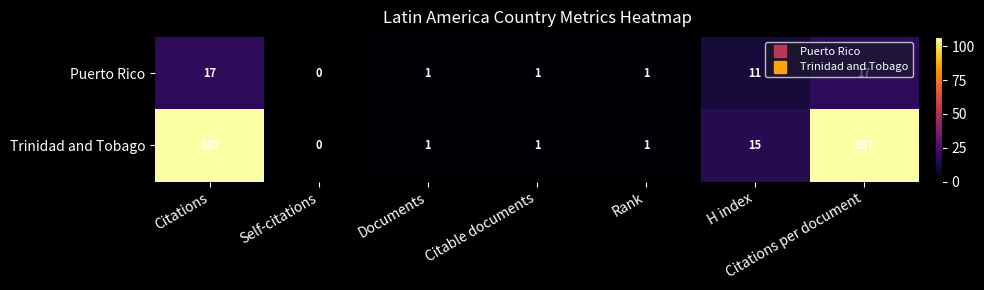

Where is Puerto Rico nearest to the value 8?

H index